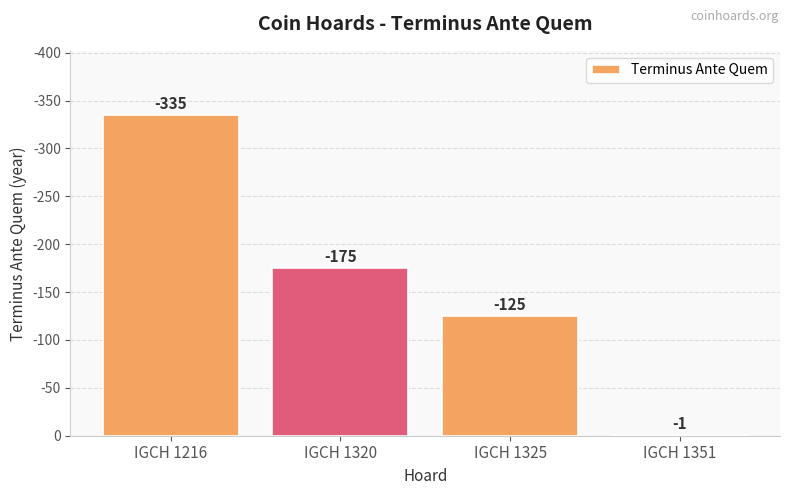

Where does the data first go above 175?

IGCH 1216